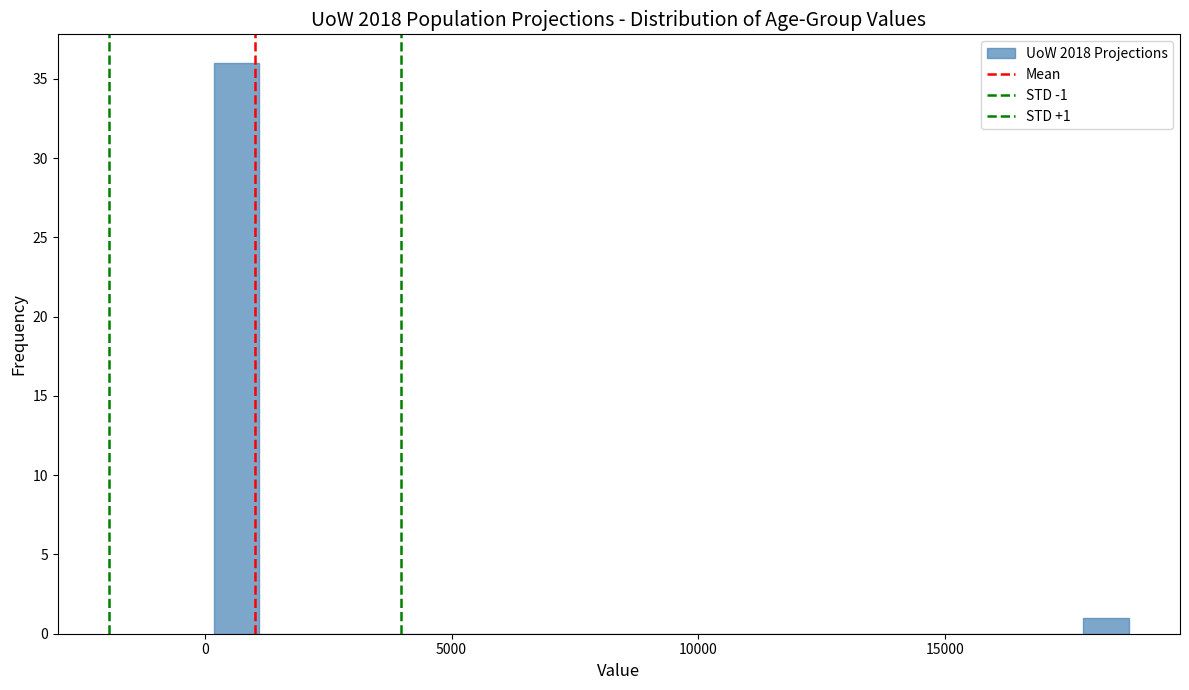

Around what value on the x-axis is the tallest bar? Give the approximate position of its centre, as read against the axis.

500